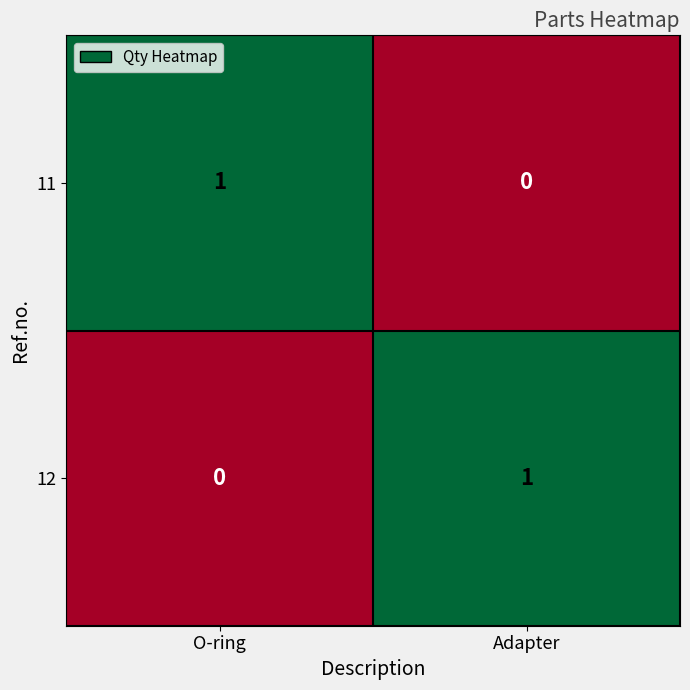

Count the number of categories in the chart.

2